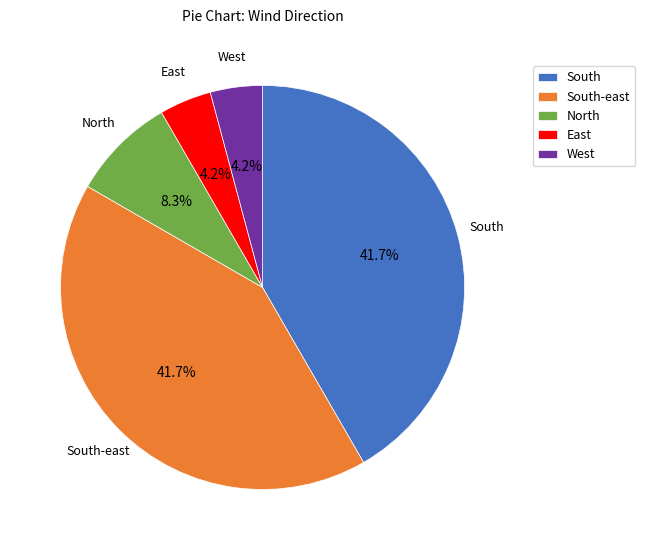

What portion of the pie excludes South?

58.3%